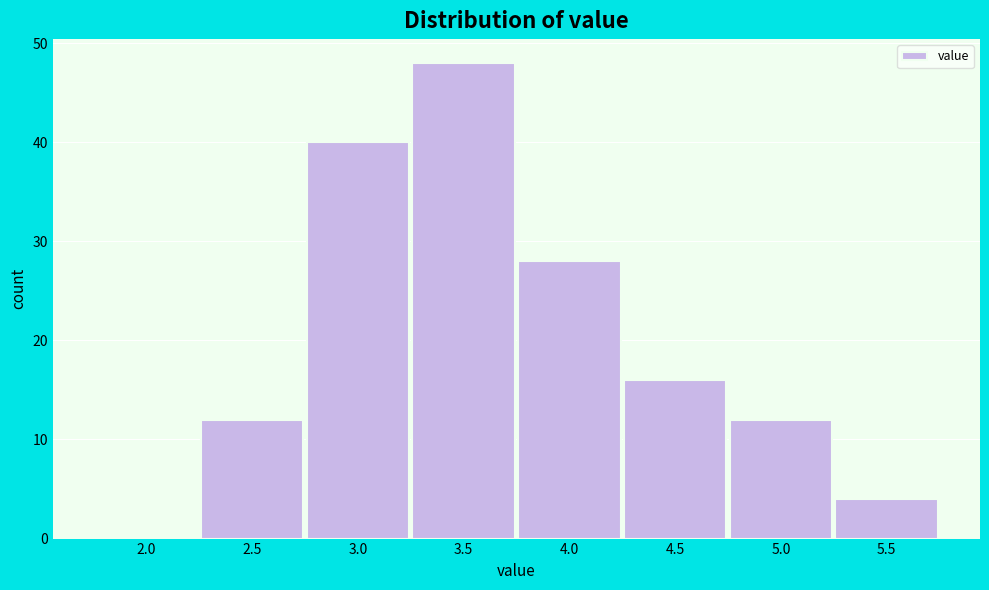

Reading left to right, transcribe all the data shown in this chart.

2.0=0	2.5=12	3.0=40	3.5=48	4.0=28	4.5=16	5.0=12	5.5=4